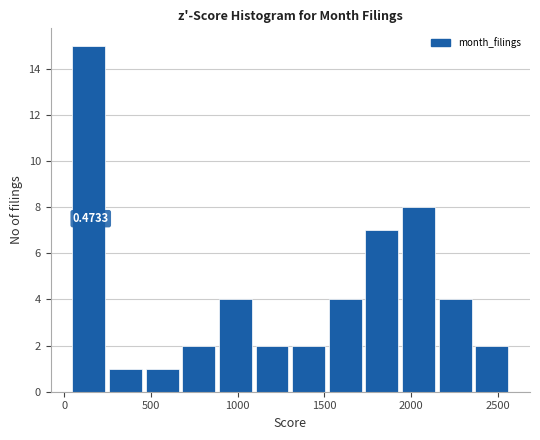

Which range on the x-axis has the tallest bar?

50 to 250